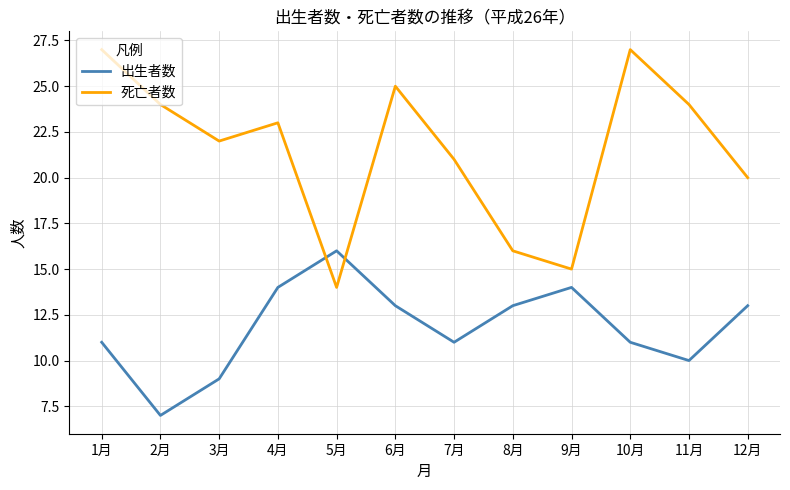

The 死亡者数 series shows 16 at 8月. True or false?

True